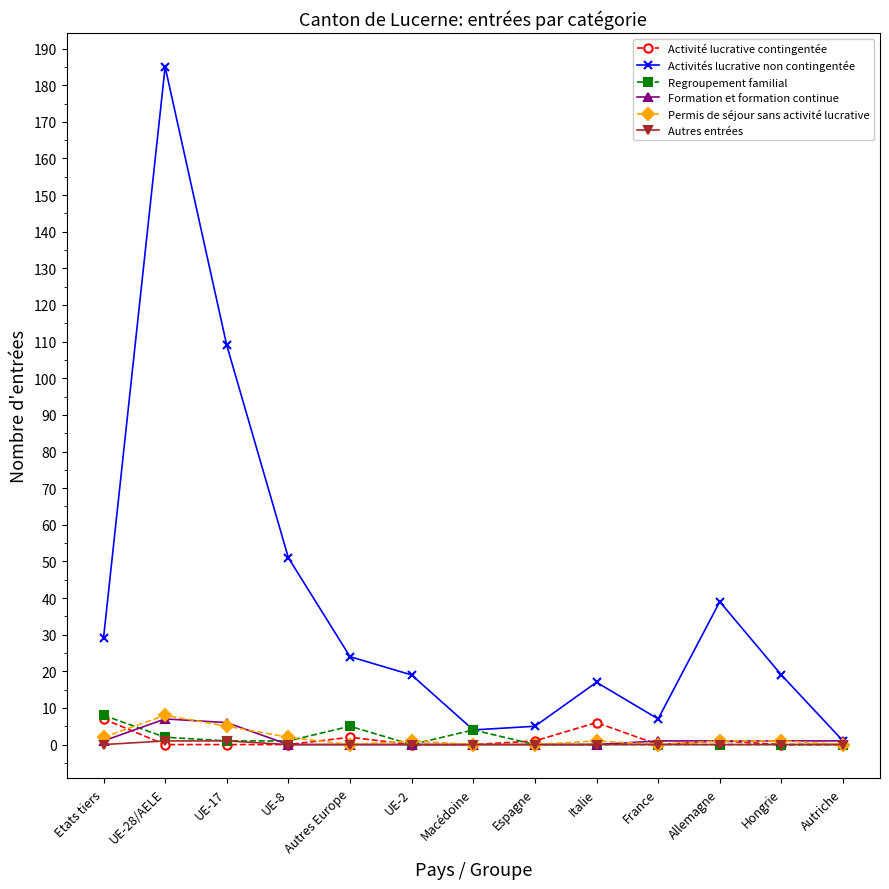

What position from the right is UE-17?

11